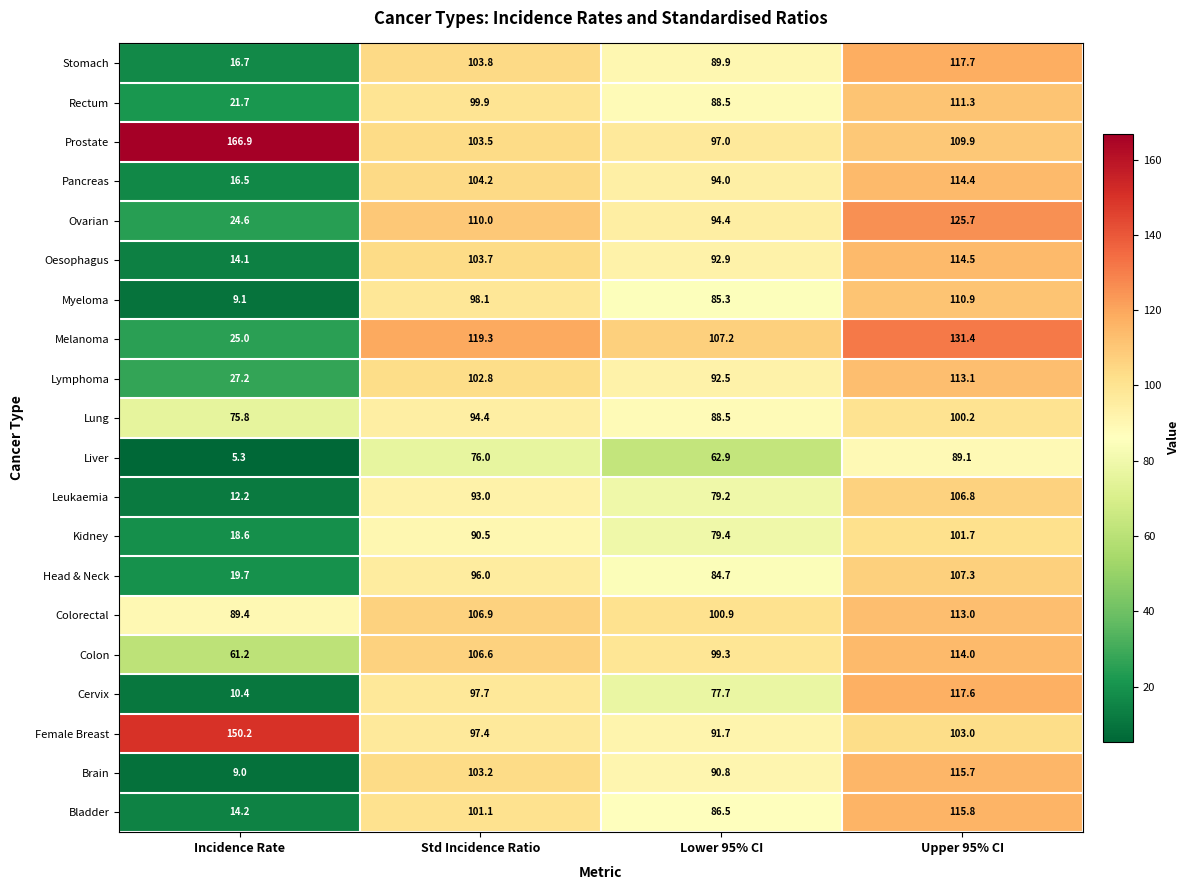

Where is Oesophagus nearest to the value 64?

Lower 95% CI